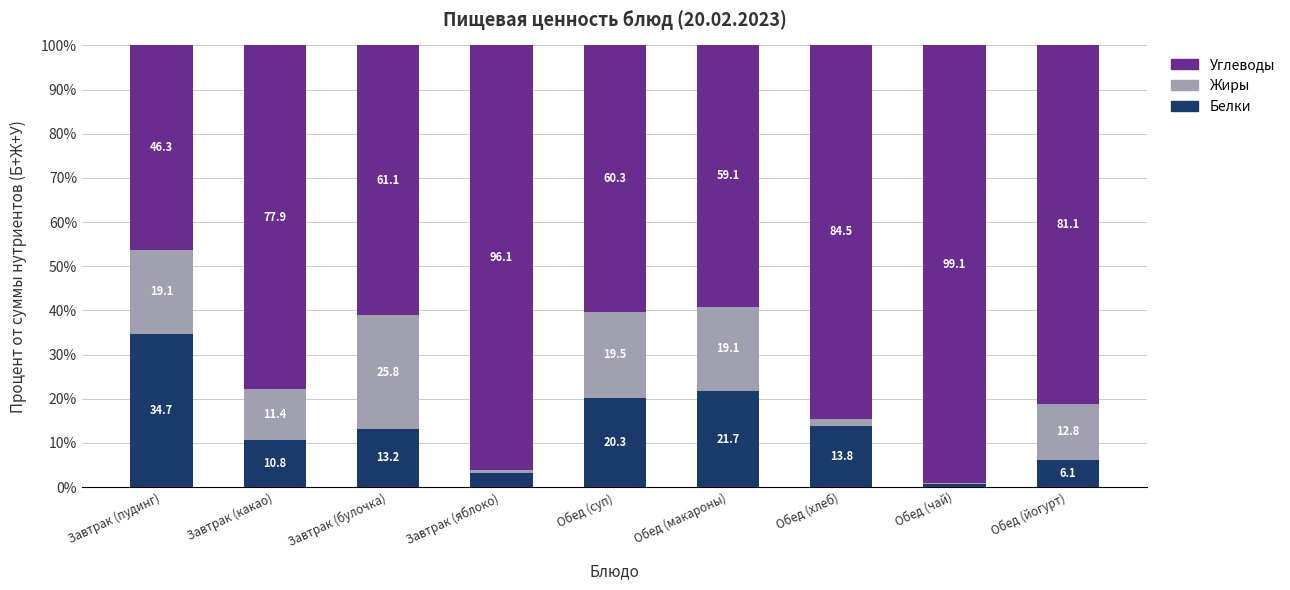

At which label is Белки closest to 17?

Обед (хлеб)